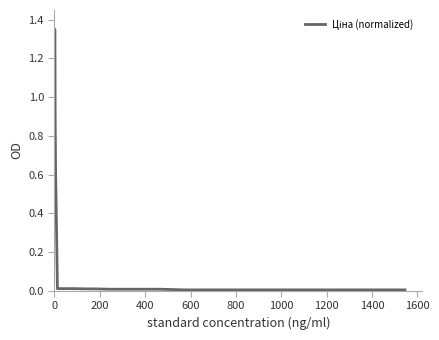

How many series are shown in this chart?

1